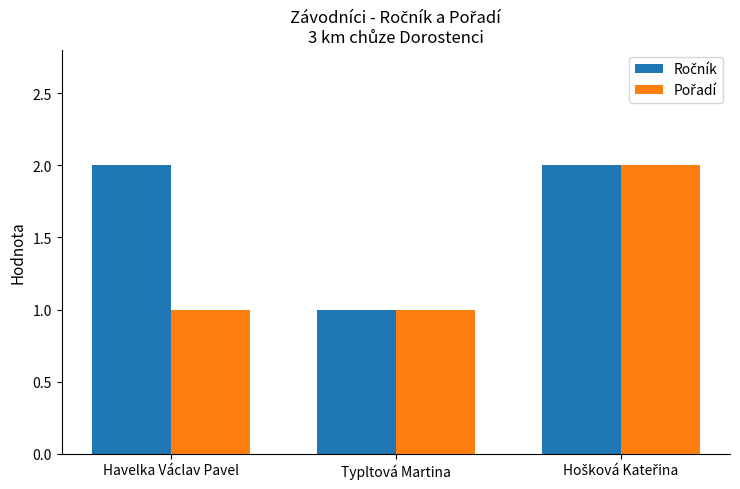

Between Havelka Václav Pavel and Typltová Martina, which series saw the biggest shift?

Ročník